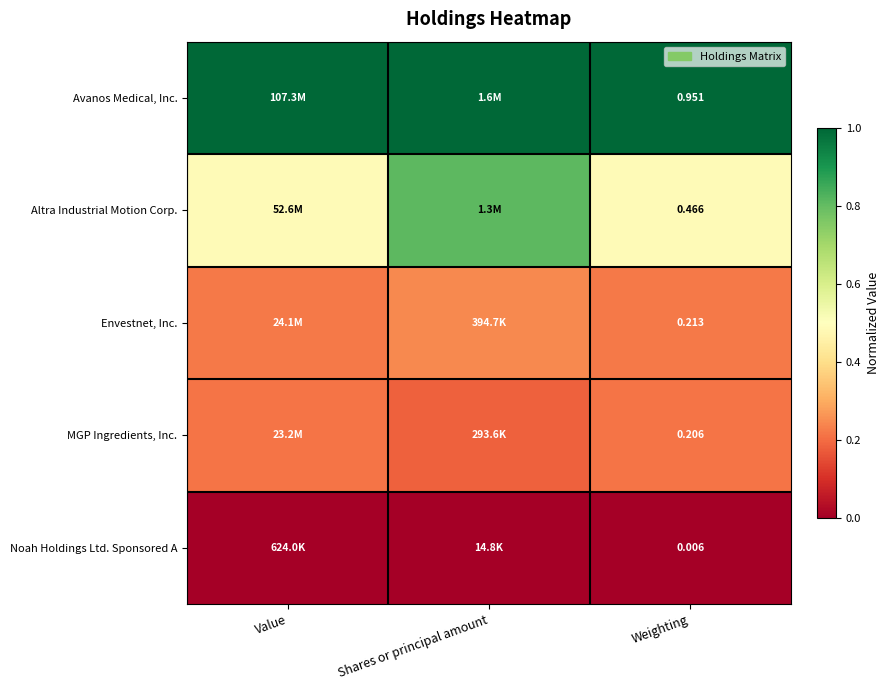

At how many categories does at least one series exceed 0?

3